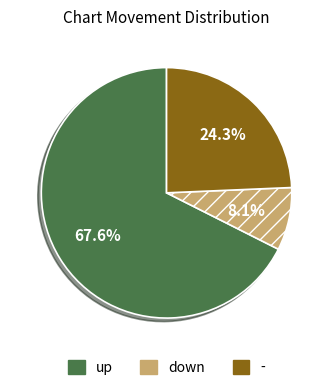

How many segments does this pie chart have?

3